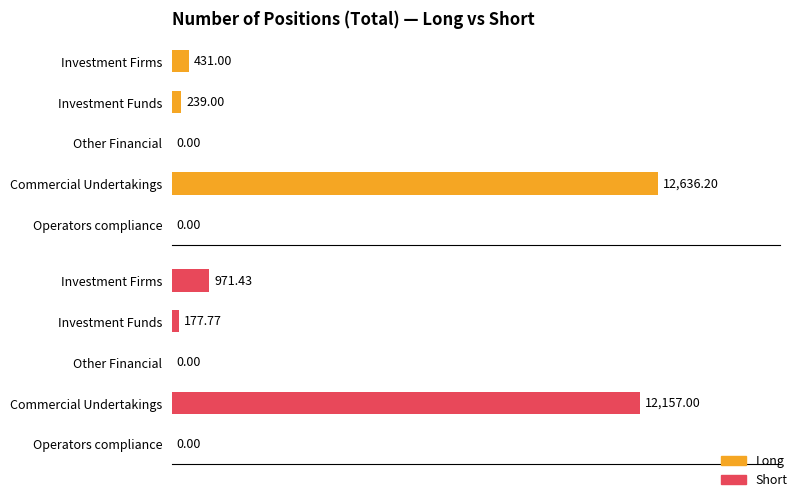

Which has a higher value, Other Financial or Commercial Undertakings?

Commercial Undertakings